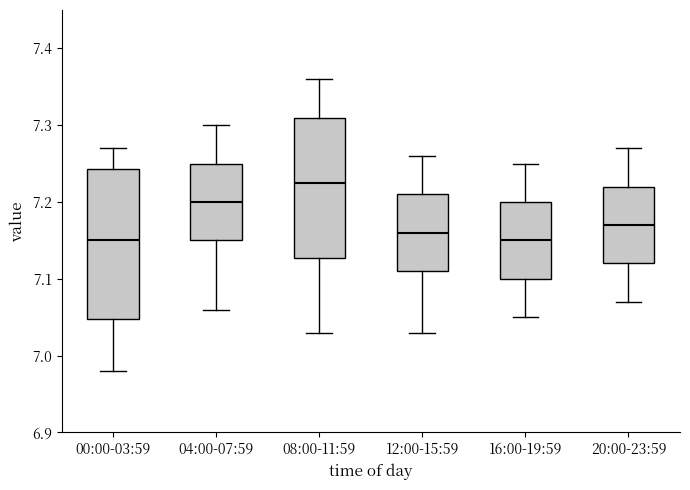

Where does the median line of the box for 08:00-11:59 sit on the y-axis? The values are not printed on the chart, so give them approximately, as read against the axis.

7.23